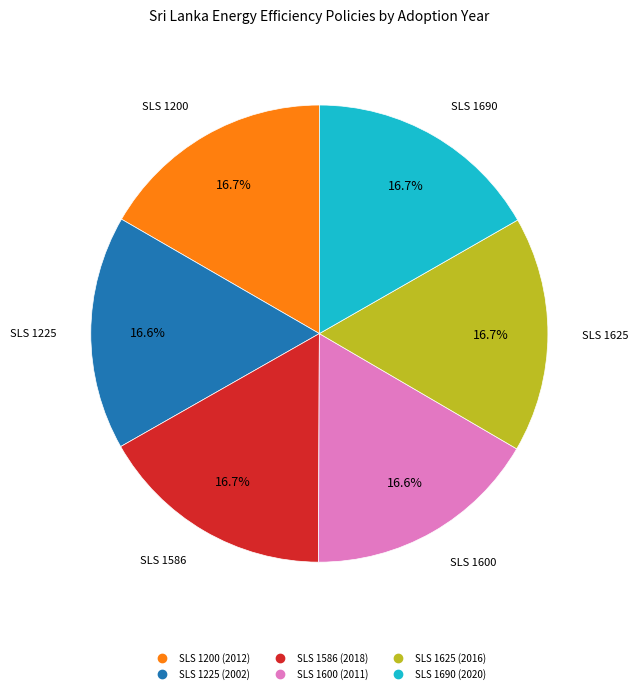

Does any single category account for the majority?

No